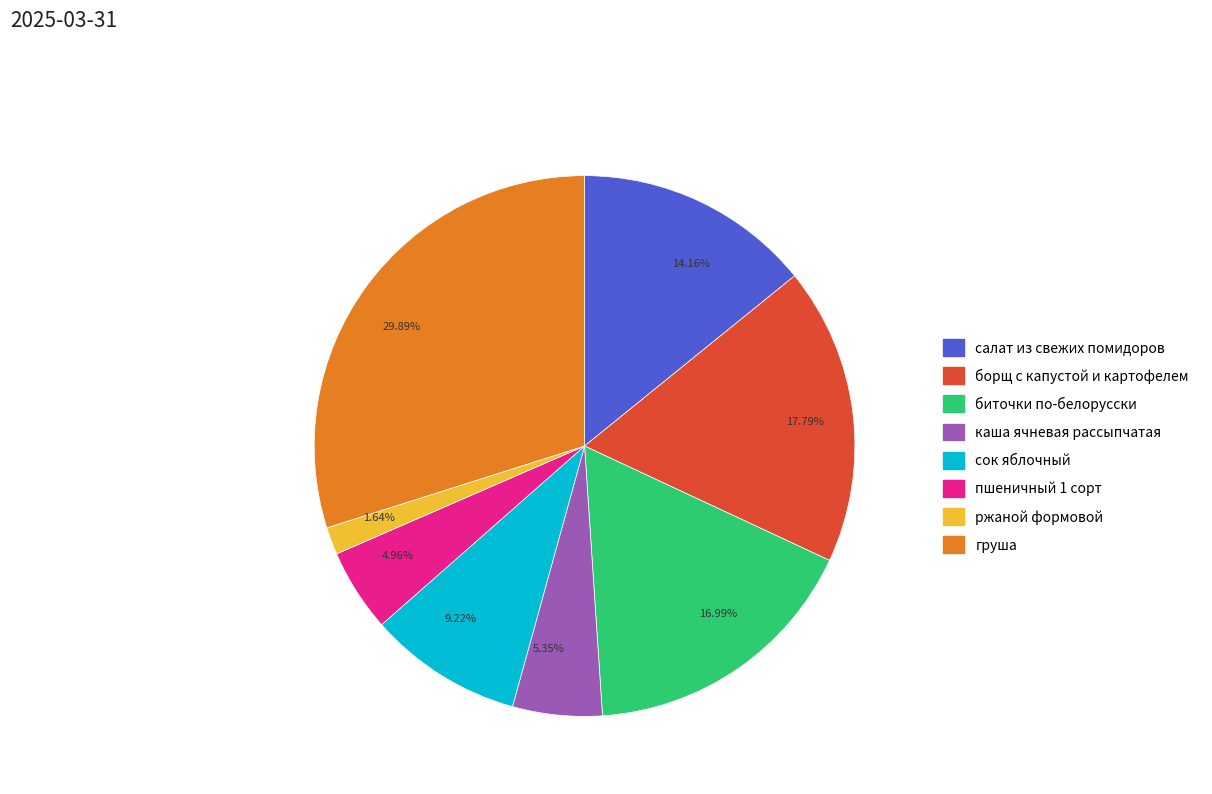

Does 16.99% account for over 50% of the chart?

No